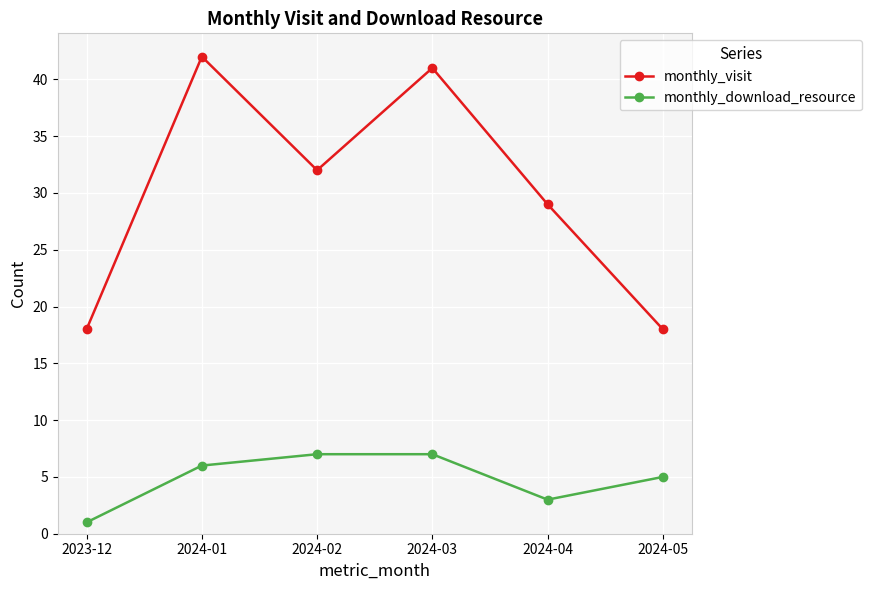

Is it true that monthly_download_resource equals 7 at 2024-02?

True